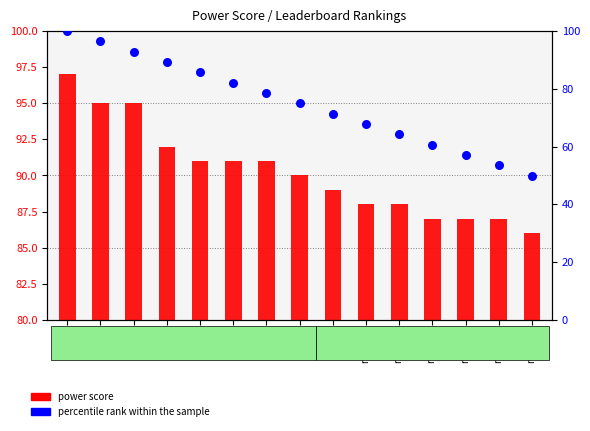

What are all the series names shown in the legend?

power score, percentile rank within the sample